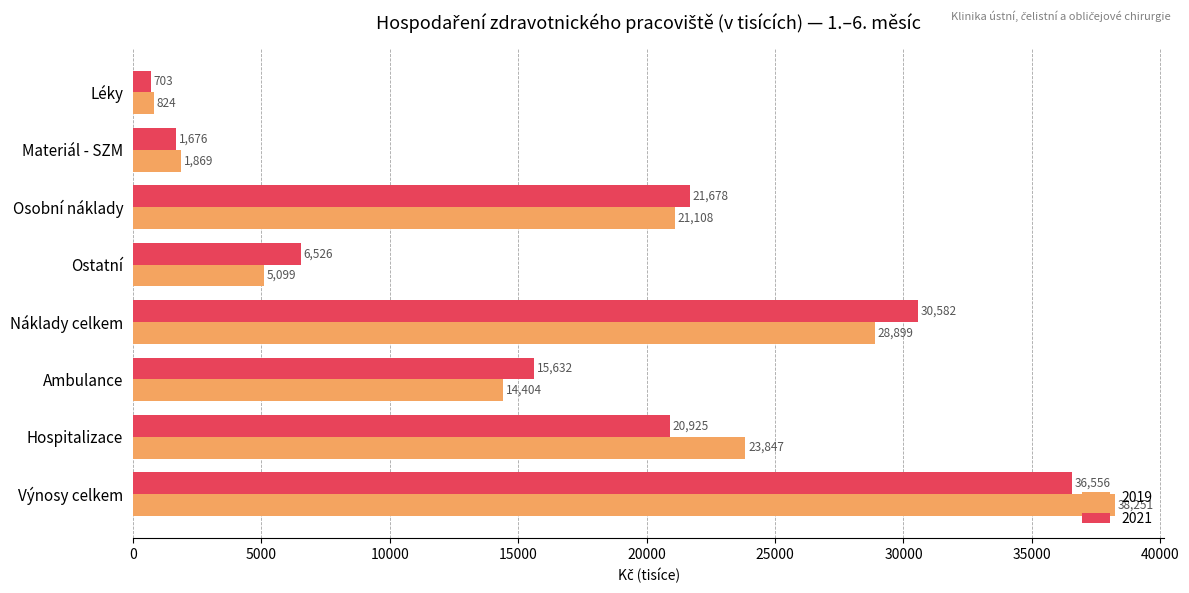

At which label is 2021 closest to 18629?

Hospitalizace